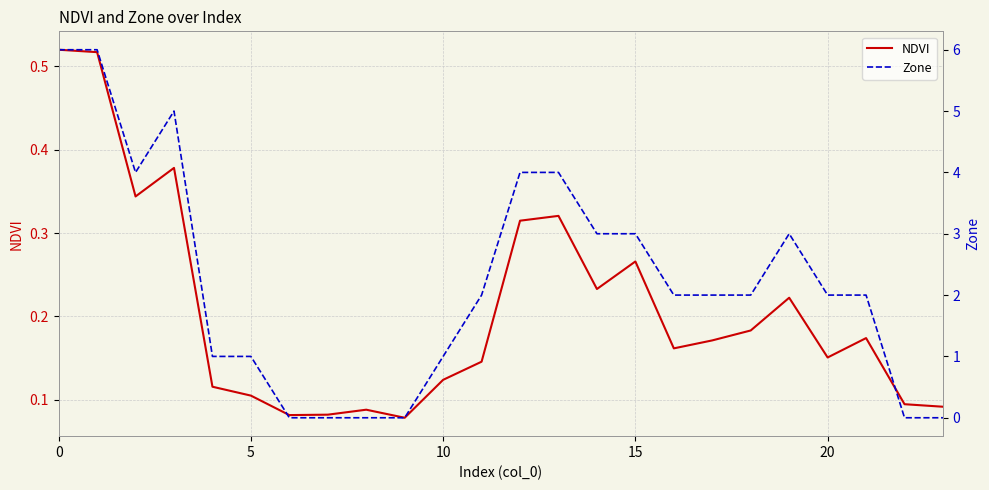

True or false: NDVI and Zone cross at least once.

True